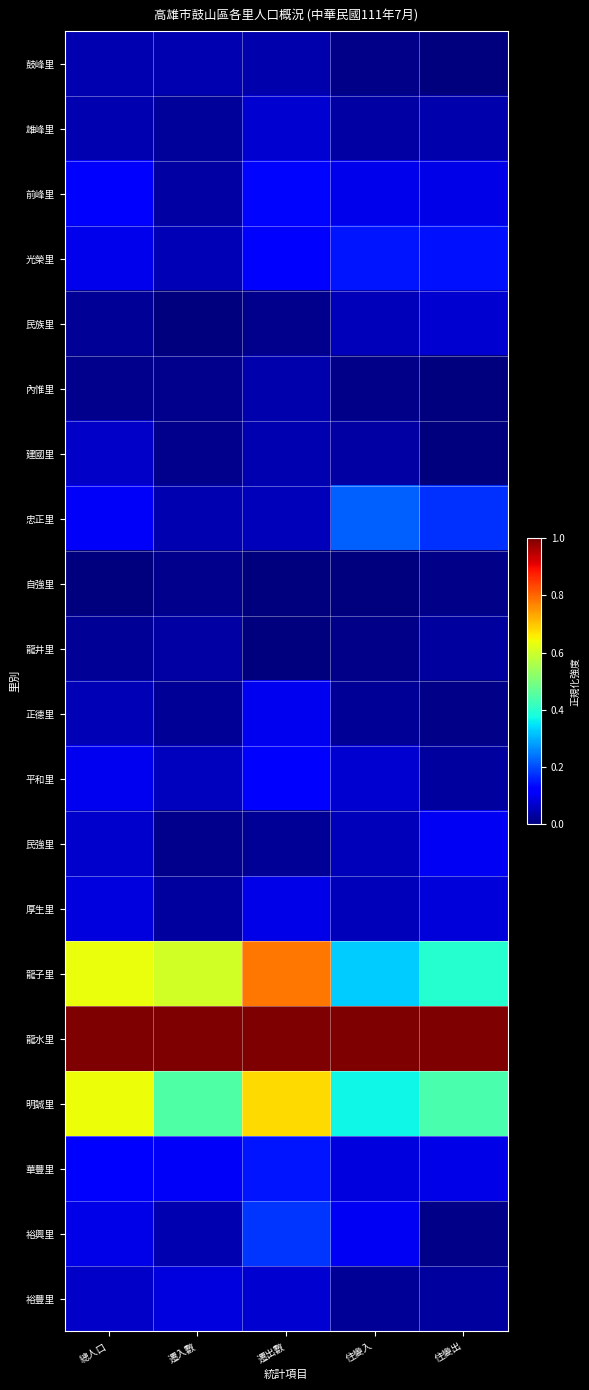

Between 總人口 and 遷出數, which is larger?

總人口